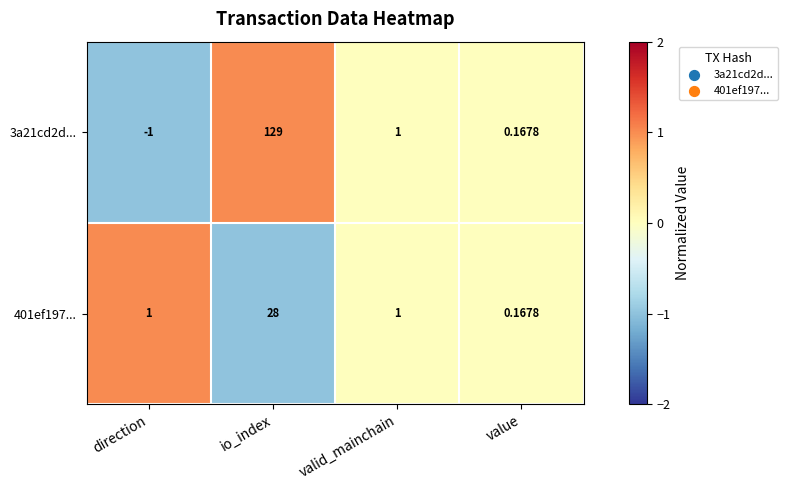

At how many categories does at least one series exceed 0?

4